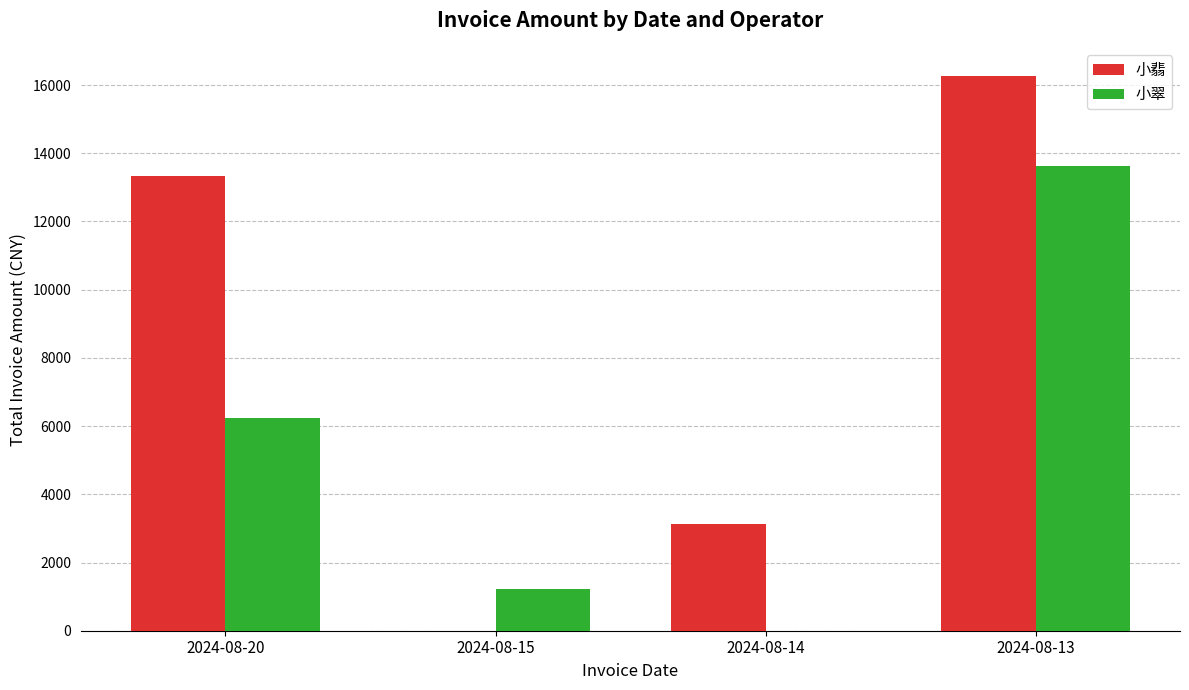

Reading left to right, extract all data points from this chart.

小翡: 2024-08-20=13324.4	2024-08-15=0.0	2024-08-14=3116.8	2024-08-13=16278.1
小翠: 2024-08-20=6232.1	2024-08-15=1212.5	2024-08-14=0.0	2024-08-13=13625.0